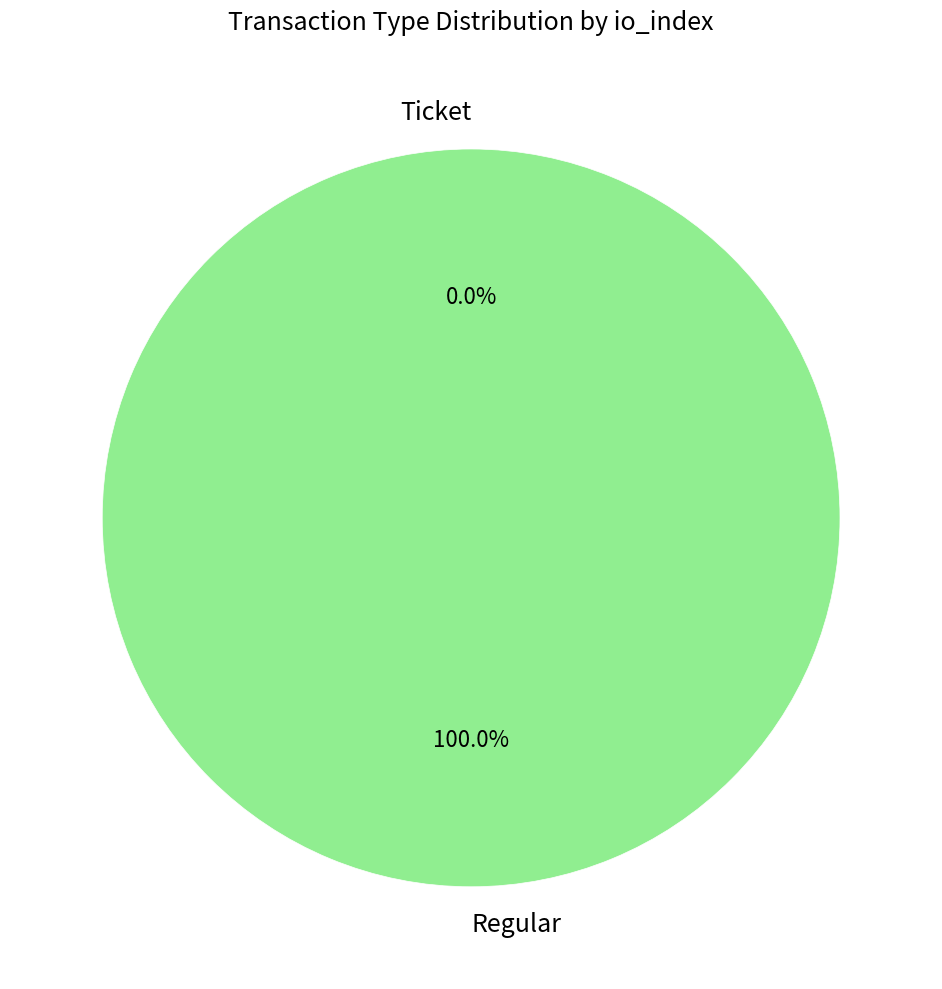

Is it true that Ticket is 1% of the pie?

False